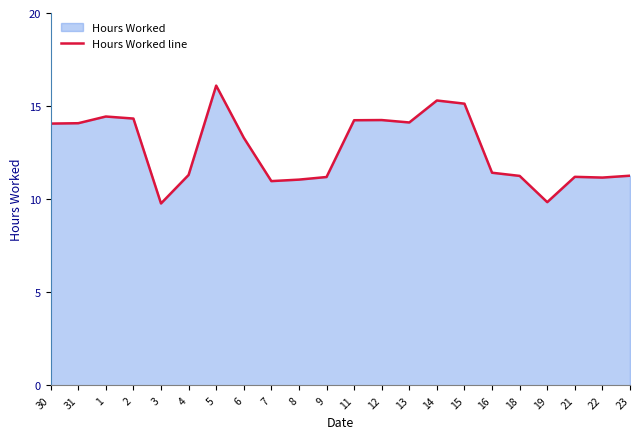

The chart shows a value of 13.3 at 6. True or false?

True